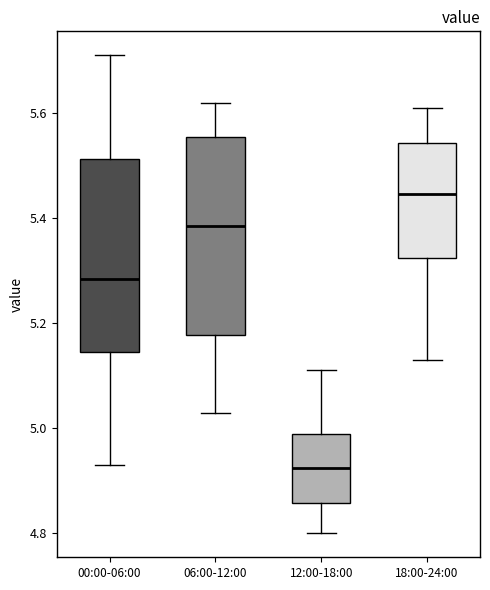

Reading left to right, transcribe this box plot: for each box, give where its median line is, the range the box spans, and where its two whiskers end, as read against the y-axis. The values are not printed on the chart, so give them approximately, as read against the axis.

00:00-06:00: median 5.28, box 5.14 to 5.52, whiskers 4.94 to 5.72
06:00-12:00: median 5.38, box 5.18 to 5.56, whiskers 5.04 to 5.62
12:00-18:00: median 4.92, box 4.86 to 5.00, whiskers 4.80 to 5.12
18:00-24:00: median 5.44, box 5.32 to 5.54, whiskers 5.14 to 5.62